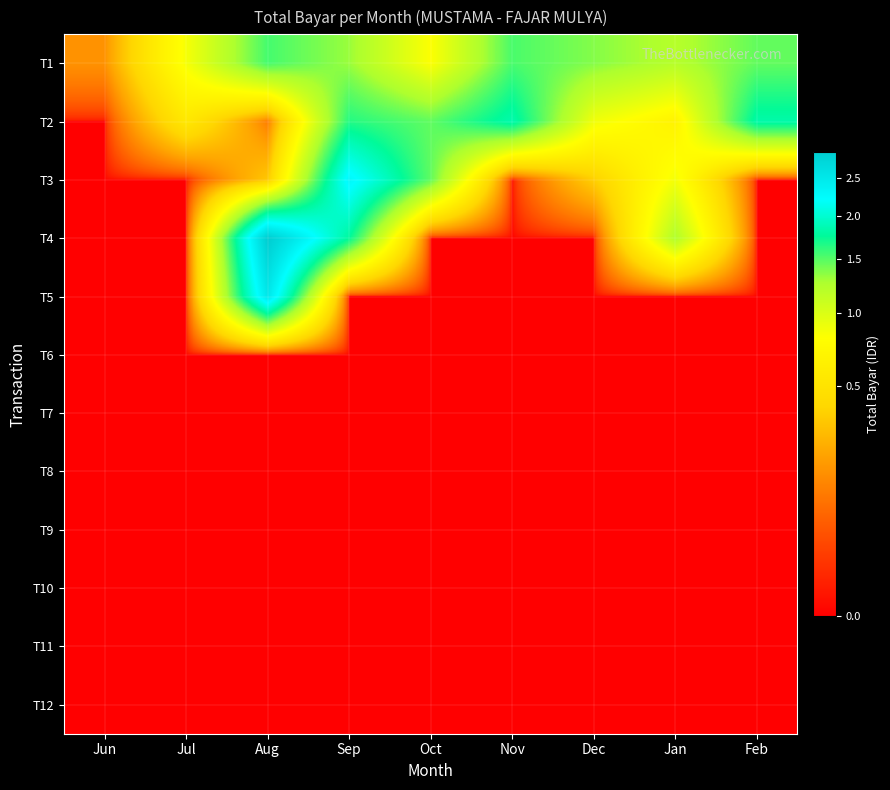

Reading left to right, what are all the values shown in this chart?

T1: Jun=158988	Jul=845000	Aug=1549600	Sep=1316900	Oct=812500	Nov=1535900	Dec=1374800	Jan=1208500	Feb=1468000
T2: Jun=0	Jul=550100	Aug=109100	Sep=1647400	Oct=1473300	Nov=1839200	Dec=874700	Jan=665400	Feb=1820700
T3: Jun=0	Jul=0	Aug=328100	Sep=2300400	Oct=1473500	Nov=0	Dec=358600	Jan=858300	Feb=0
T4: Jun=0	Jul=0	Aug=2887400	Sep=1766125	Oct=0	Nov=0	Dec=0	Jan=1241400	Feb=0
T5: Jun=0	Jul=0	Aug=2518313	Sep=0	Oct=0	Nov=0	Dec=0	Jan=0	Feb=0
T6: Jun=0	Jul=0	Aug=0	Sep=0	Oct=0	Nov=0	Dec=0	Jan=0	Feb=0
T7: Jun=0	Jul=0	Aug=0	Sep=0	Oct=0	Nov=0	Dec=0	Jan=0	Feb=0
T8: Jun=0	Jul=0	Aug=0	Sep=0	Oct=0	Nov=0	Dec=0	Jan=0	Feb=0
T9: Jun=0	Jul=0	Aug=0	Sep=0	Oct=0	Nov=0	Dec=0	Jan=0	Feb=0
T10: Jun=0	Jul=0	Aug=0	Sep=0	Oct=0	Nov=0	Dec=0	Jan=0	Feb=0
T11: Jun=0	Jul=0	Aug=0	Sep=0	Oct=0	Nov=0	Dec=0	Jan=0	Feb=0
T12: Jun=0	Jul=0	Aug=0	Sep=0	Oct=0	Nov=0	Dec=0	Jan=0	Feb=0